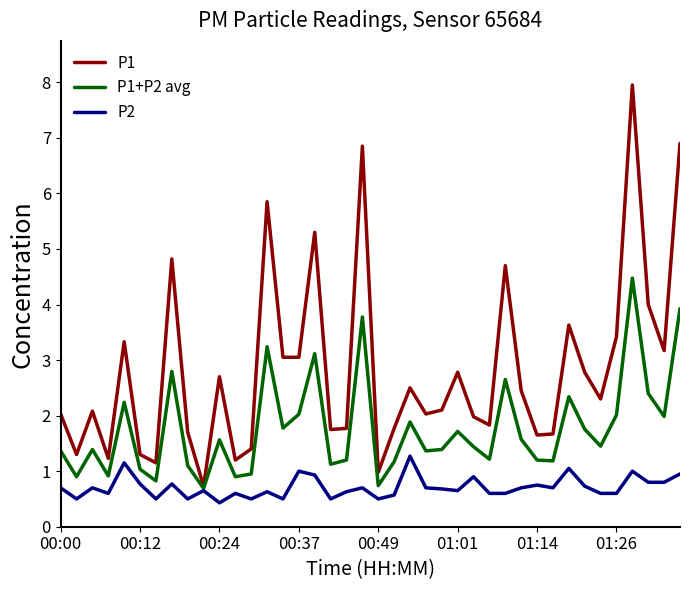

What is the lowest value of the P2 series?

0.4